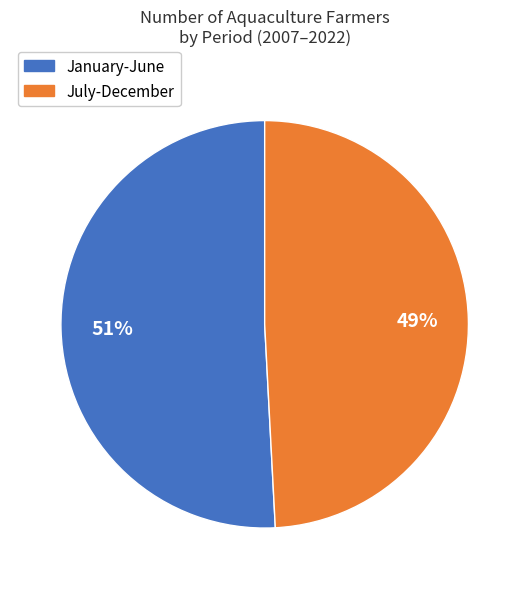

Is there a majority slice in this chart?

Yes